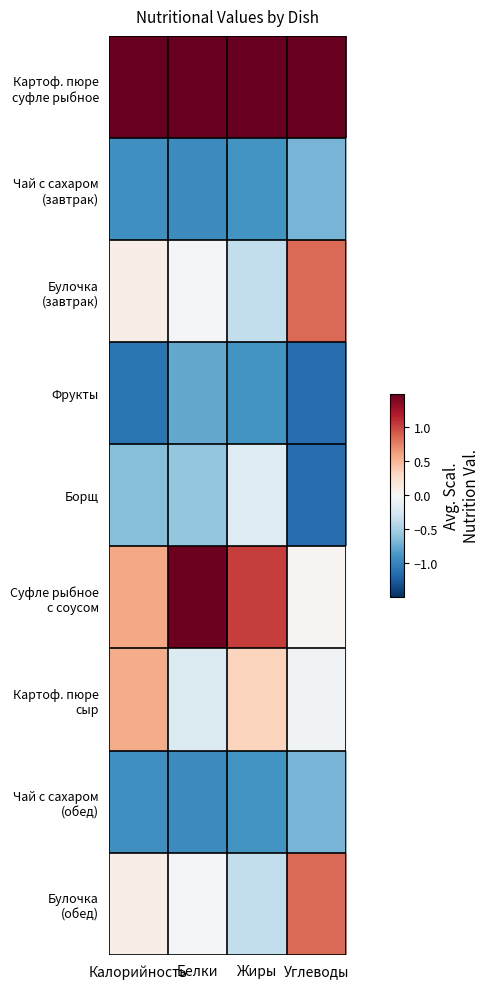

What is the total value across all series at Углеводы?

-0.5